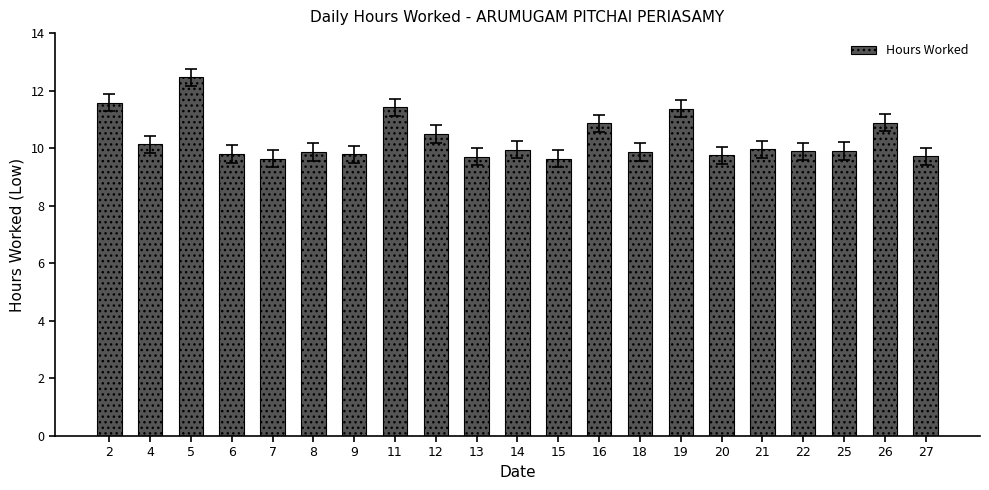

Is it true that the value at 26 is 6.6?

False